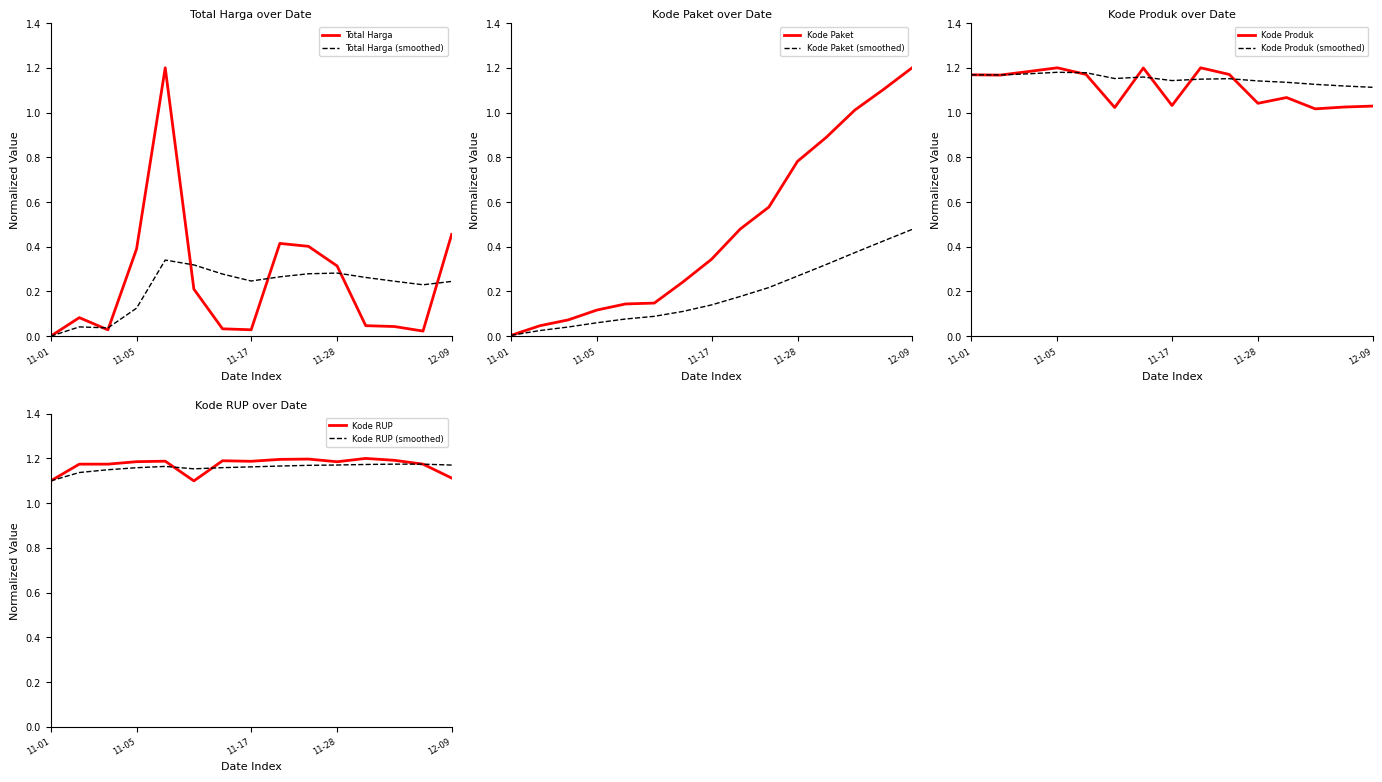

Read the Kode Produk value at 2021-11-22.

1.2